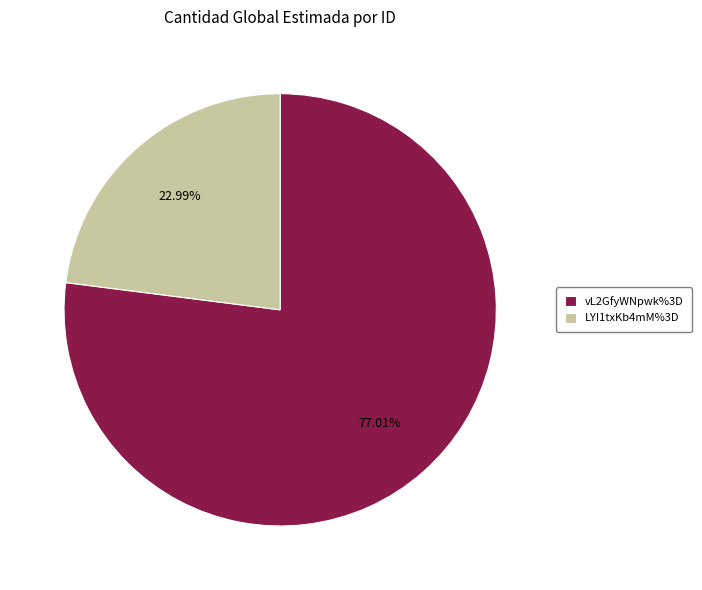

Does LYI1txKb4mM%3D represent more than half of the total?

No